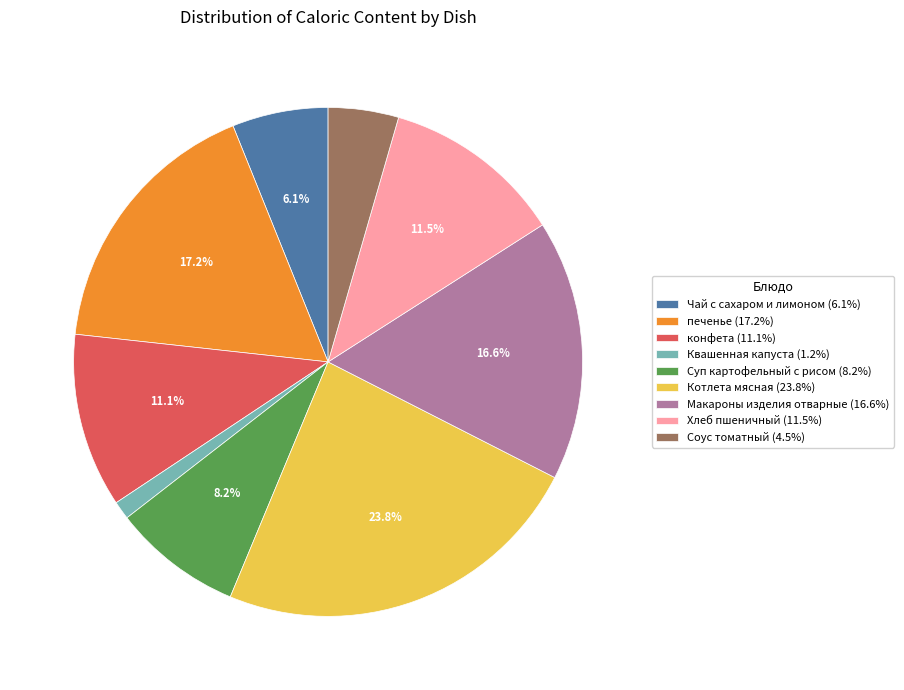

Is it true that печенье is 11% of the pie?

False